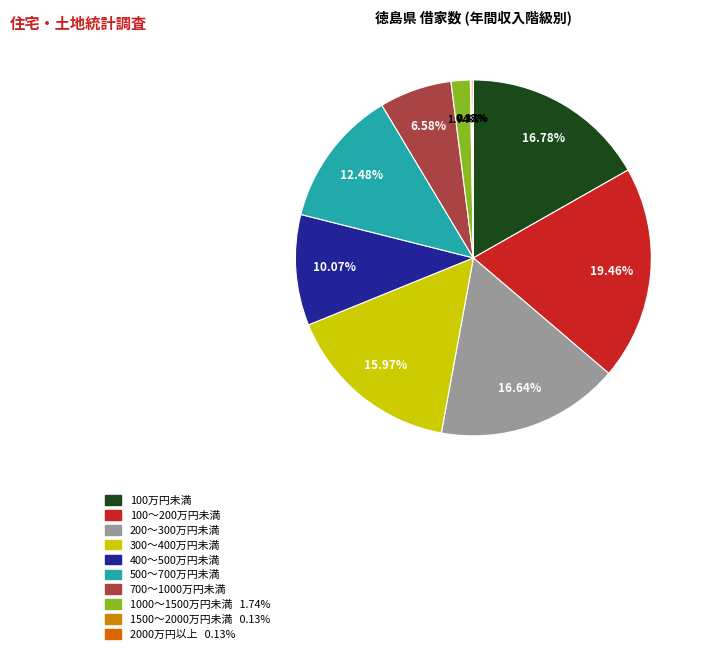

Which category has the biggest portion of the pie?

100～200万円未満